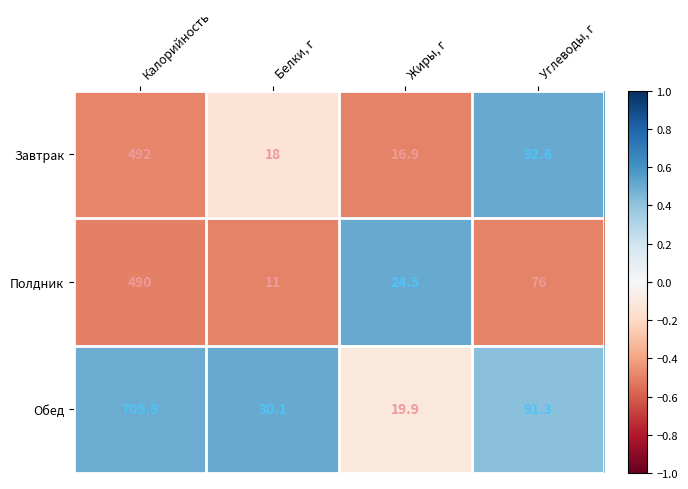

What is the minimum value for Завтрак?

16.9